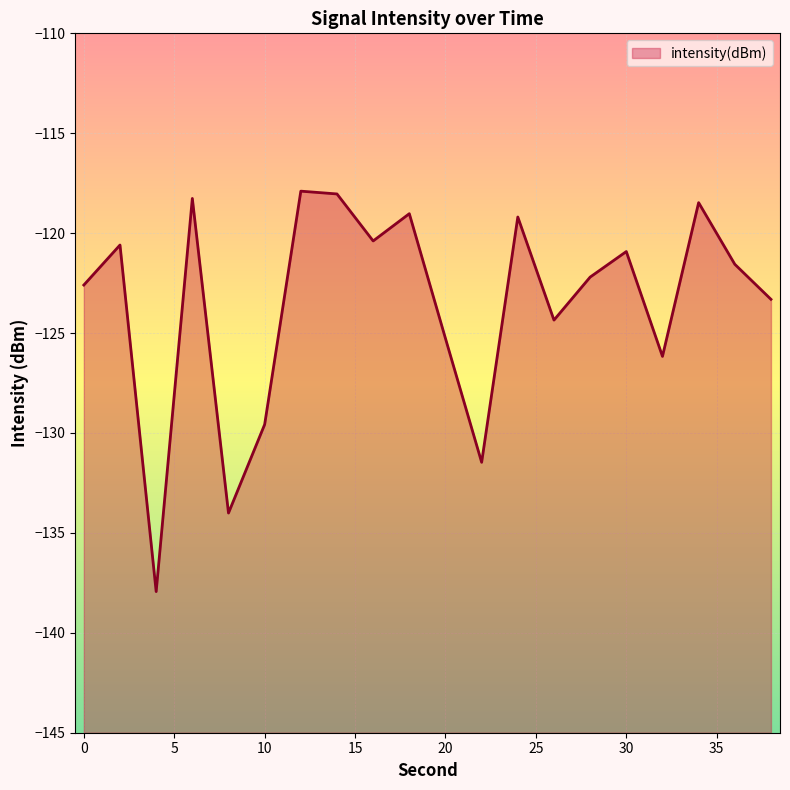

Rank the categories by value from lowest to highest.

4, 8, 22, 10, 32, 20, 26, 38, 0, 28, 36, 30, 2, 16, 24, 18, 34, 6, 14, 12